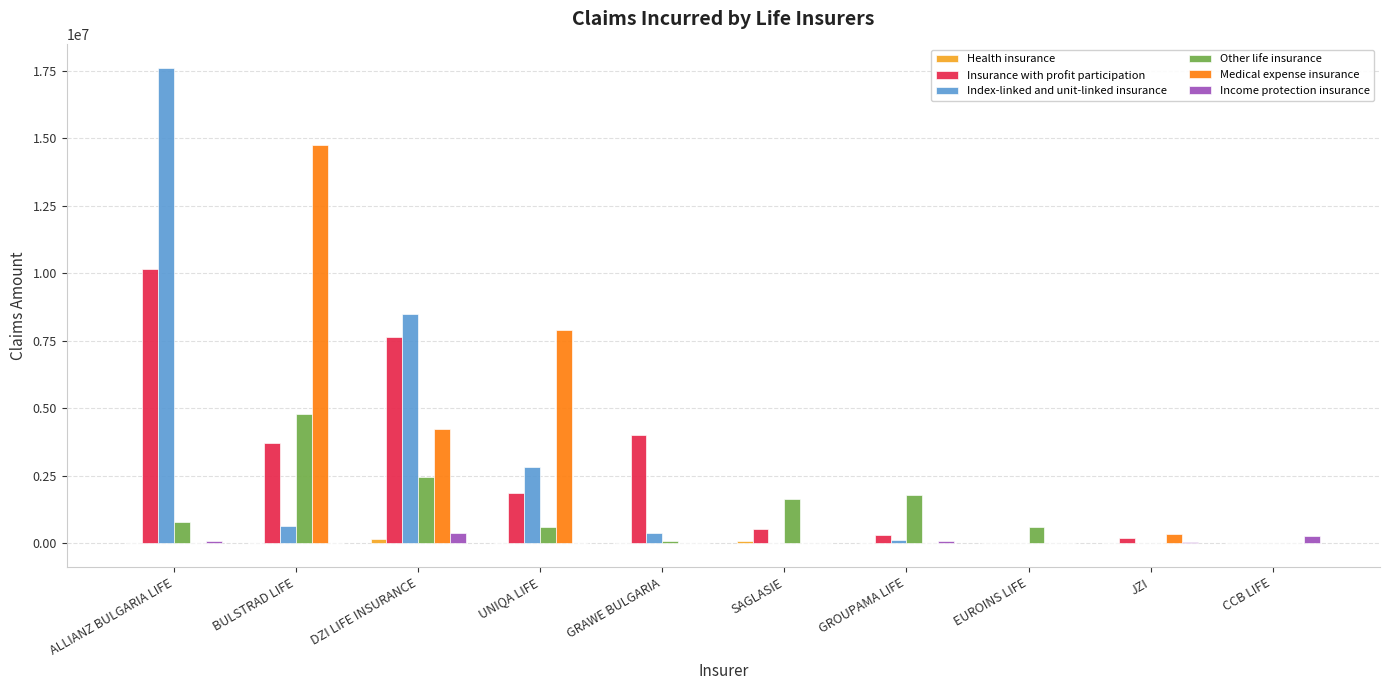

The value of Other life insurance at JZI is -1712511.7. True or false?

False